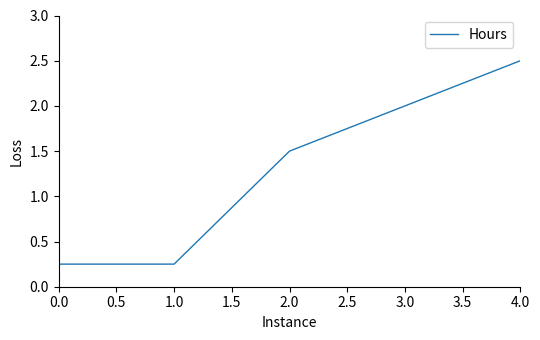

True or false: the data has more than 0 interior local peaks.

False